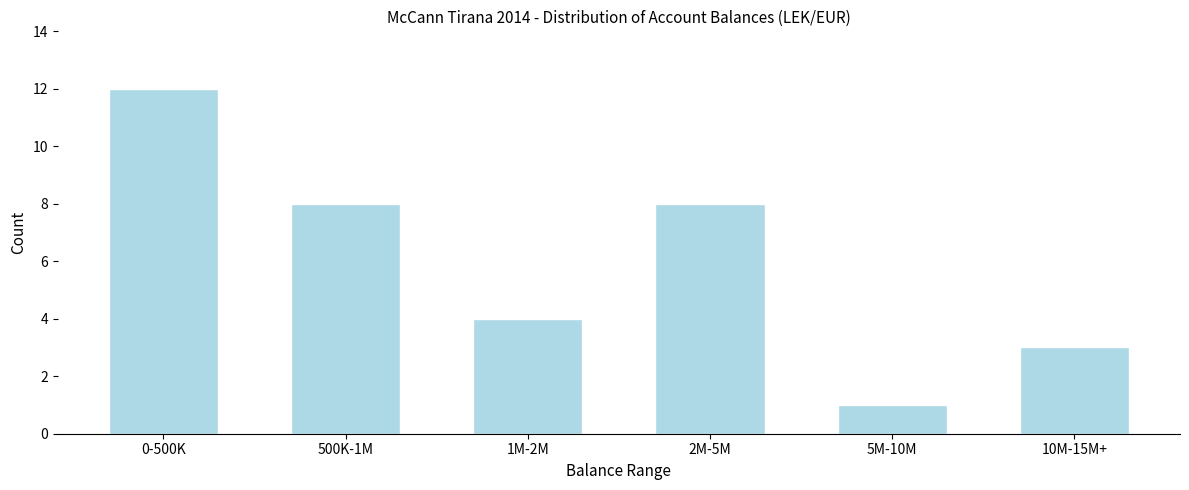

Reading right to left, transcribe all the data shown in this chart.

10M-15M+=3	5M-10M=1	2M-5M=8	1M-2M=4	500K-1M=8	0-500K=12